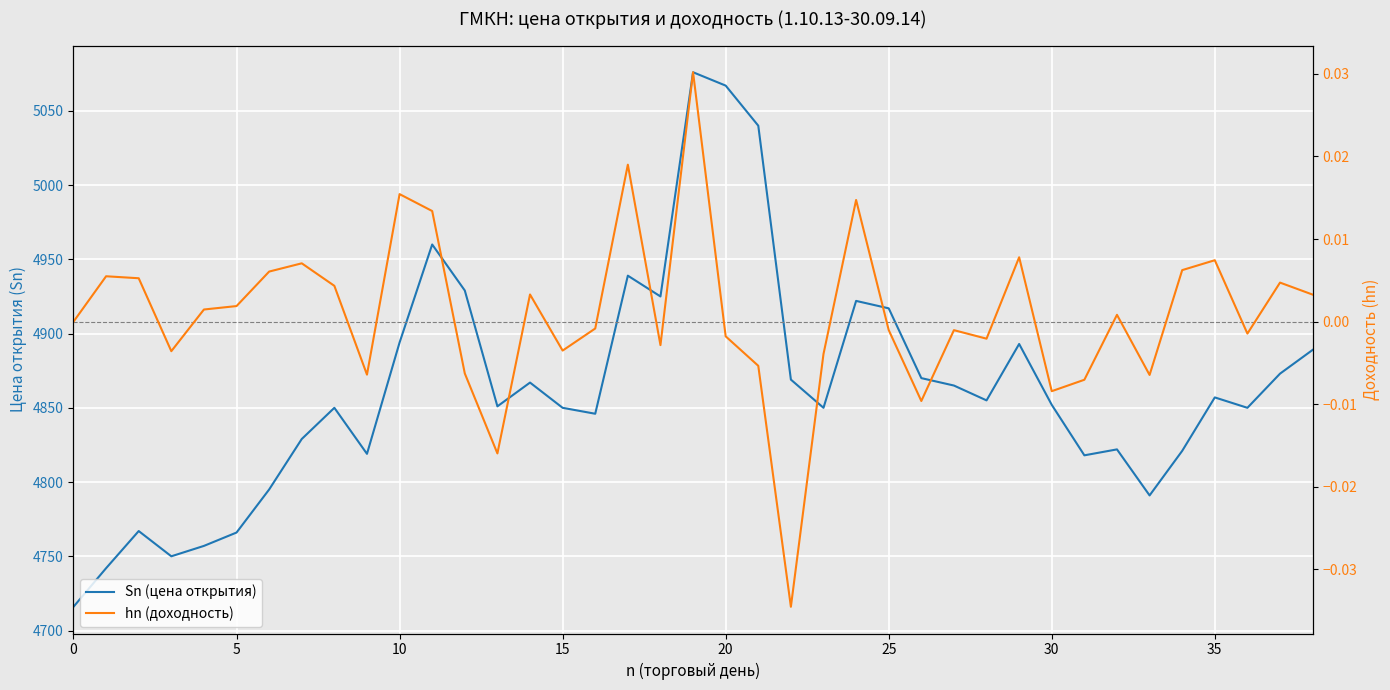

True or false: hn (доходность) has more than 0 interior local peaks.

True